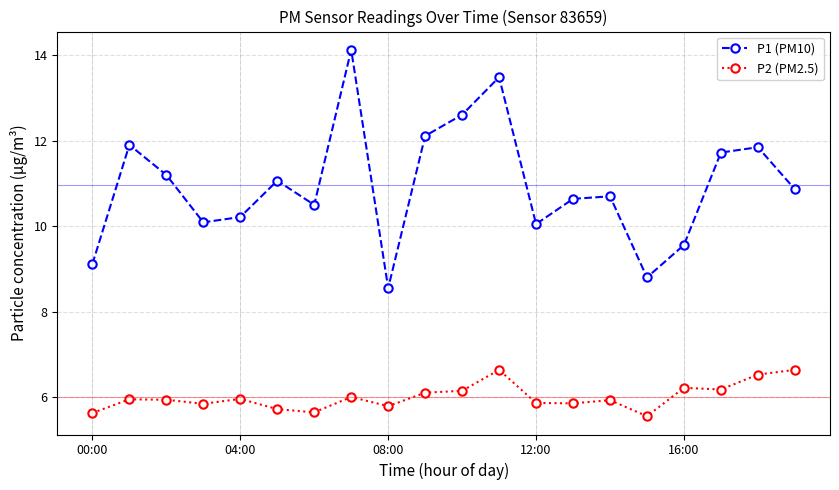

What is the value of the P1 (PM10) point at the 12th from the left?

13.5